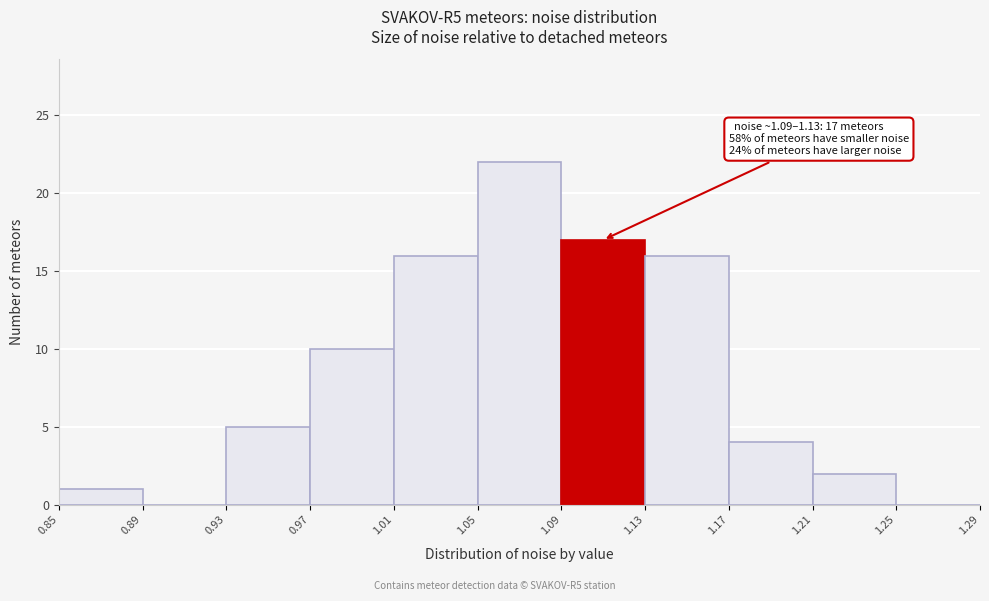

Which range on the x-axis has the tallest bar?

1.05 to 1.09